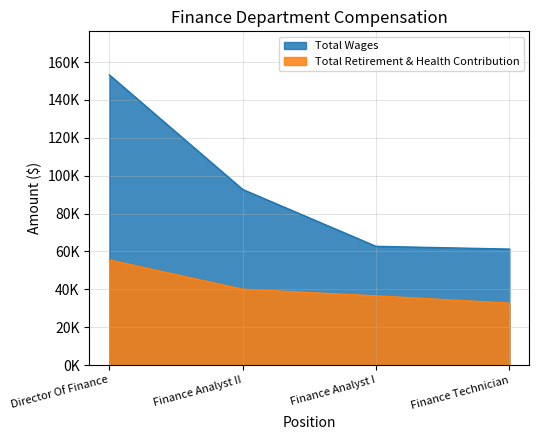

What is the total value across all series at Finance Analyst II?

132754